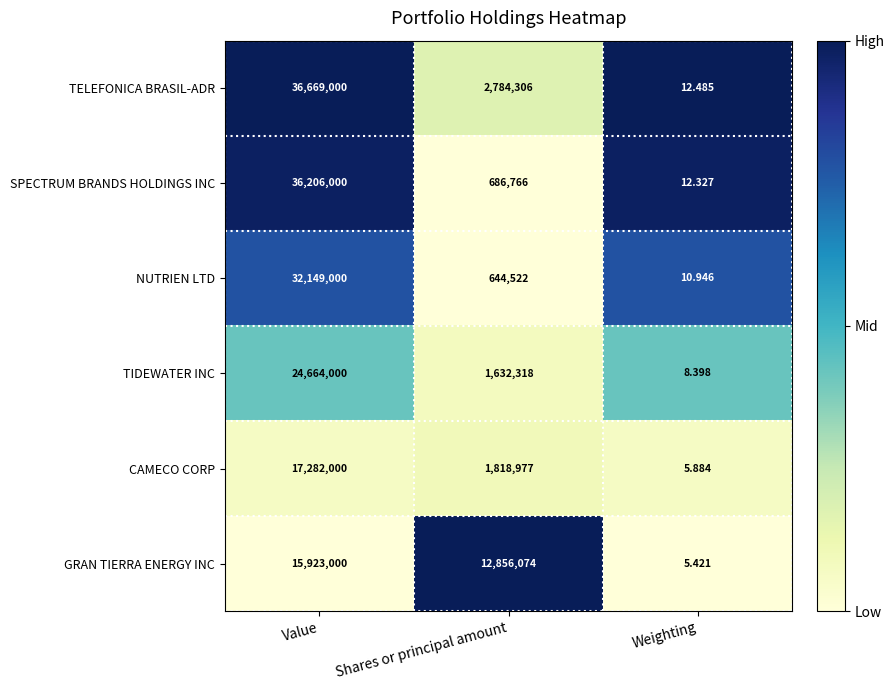

Between Shares or principal amount and Weighting, which series saw the biggest shift?

GRAN TIERRA ENERGY INC